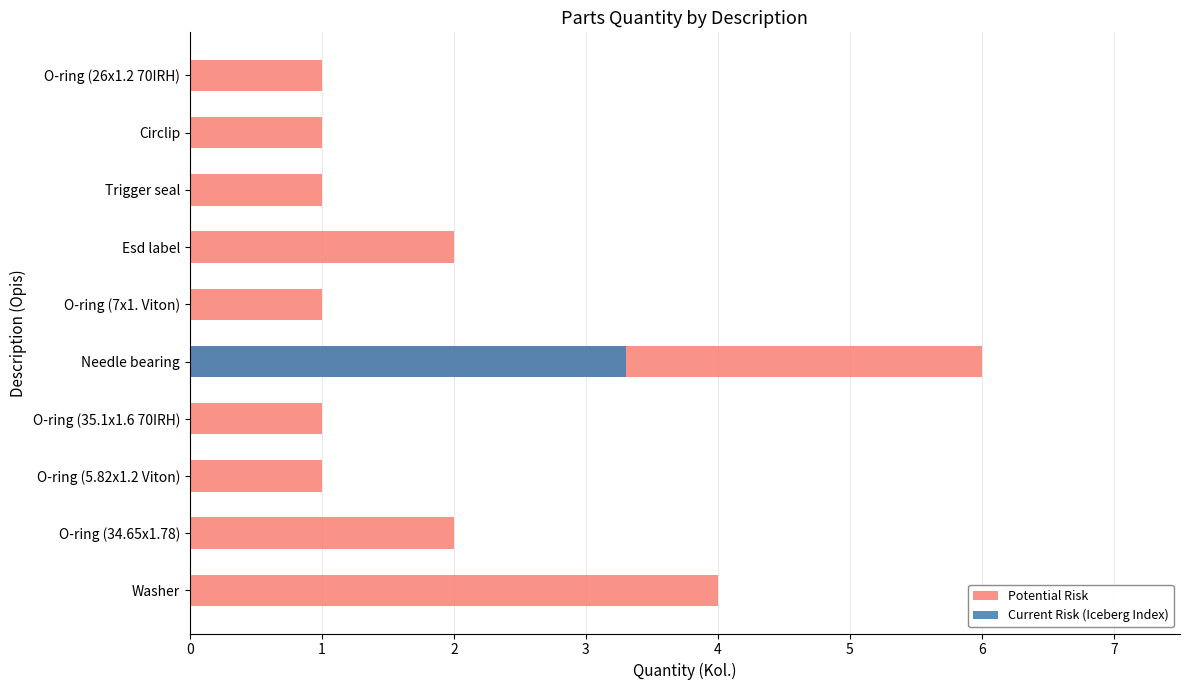

What is the value of the 7th bar from the left?

2